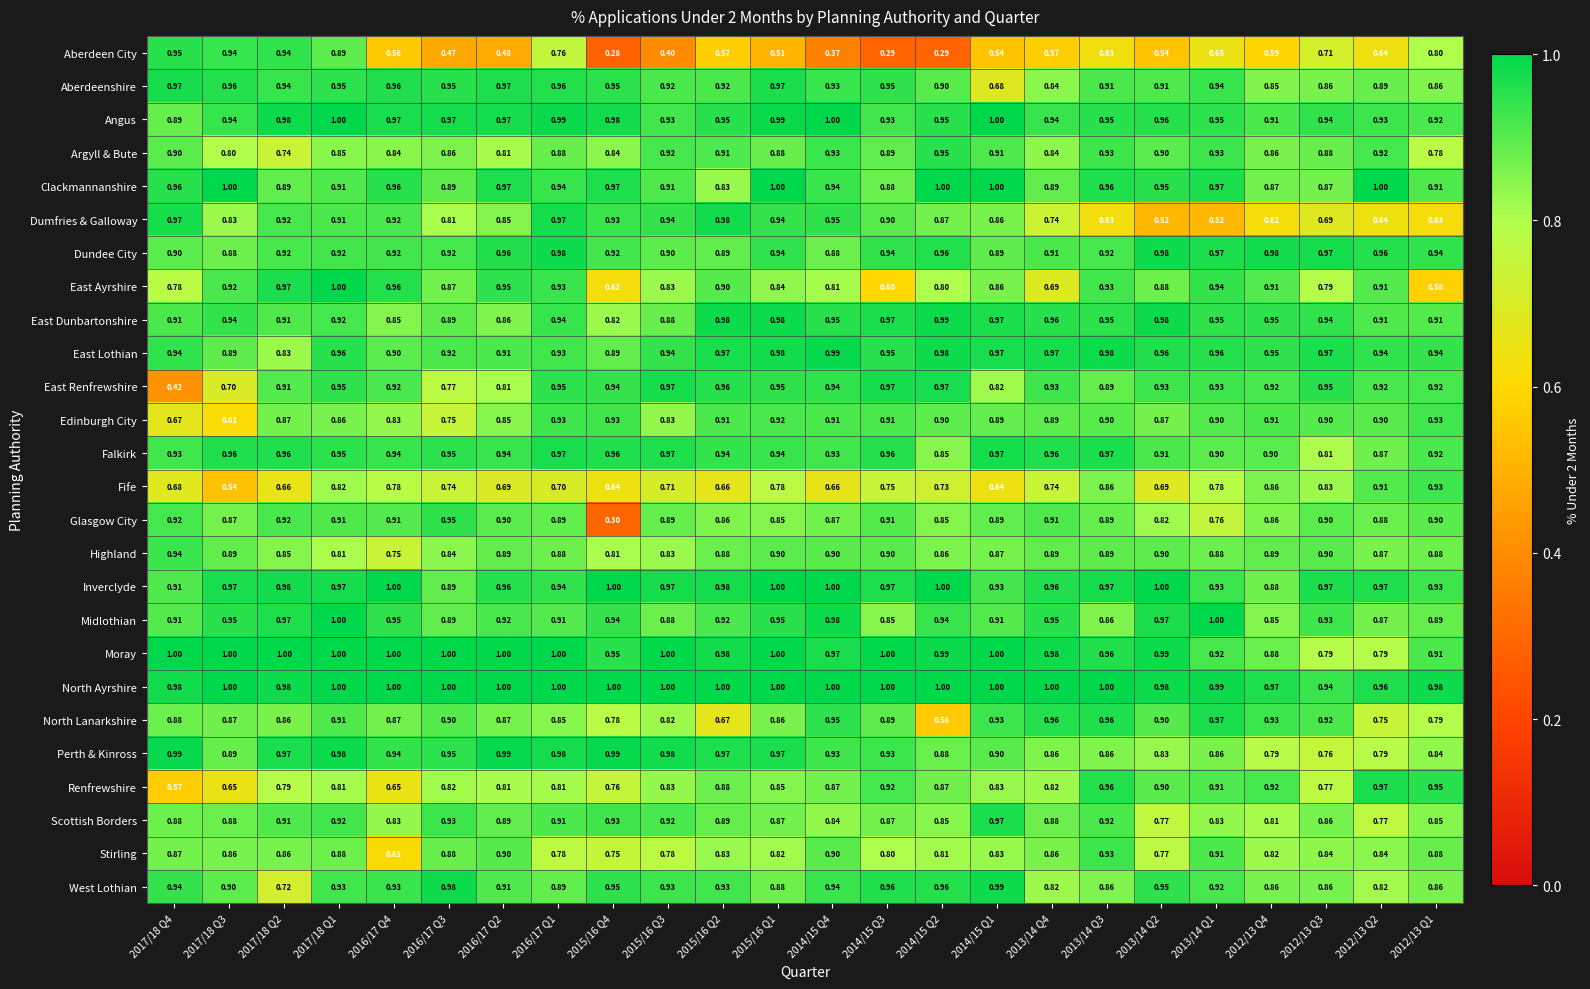

Which category has the lowest value across all series?

2015/16 Q4